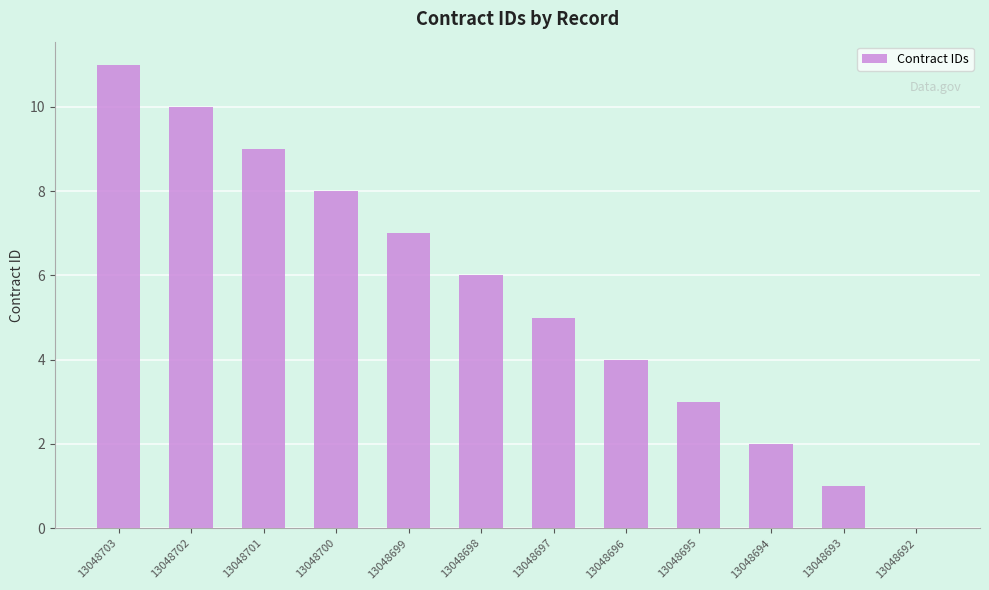

The value at 13048700 is 14. True or false?

False